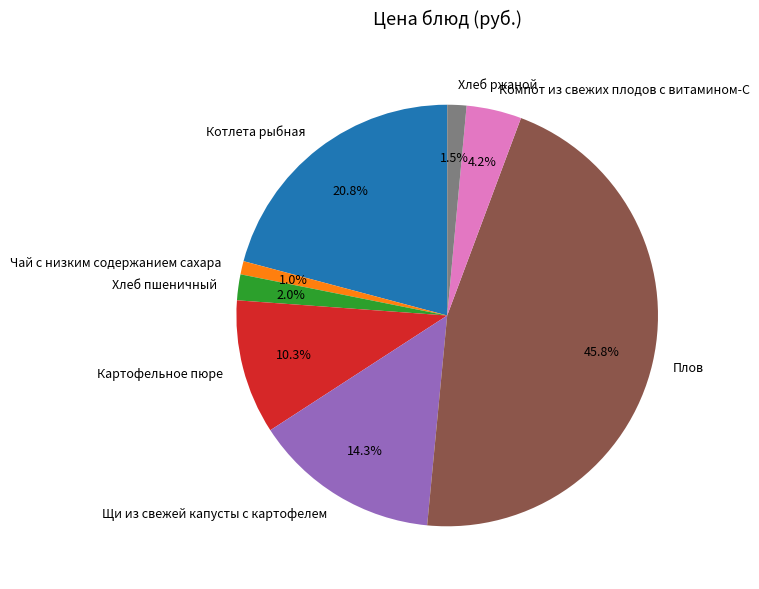

To the nearest percent, what is the difference between the Хлеб пшеничный and Хлеб ржаной slice percentages?

1%